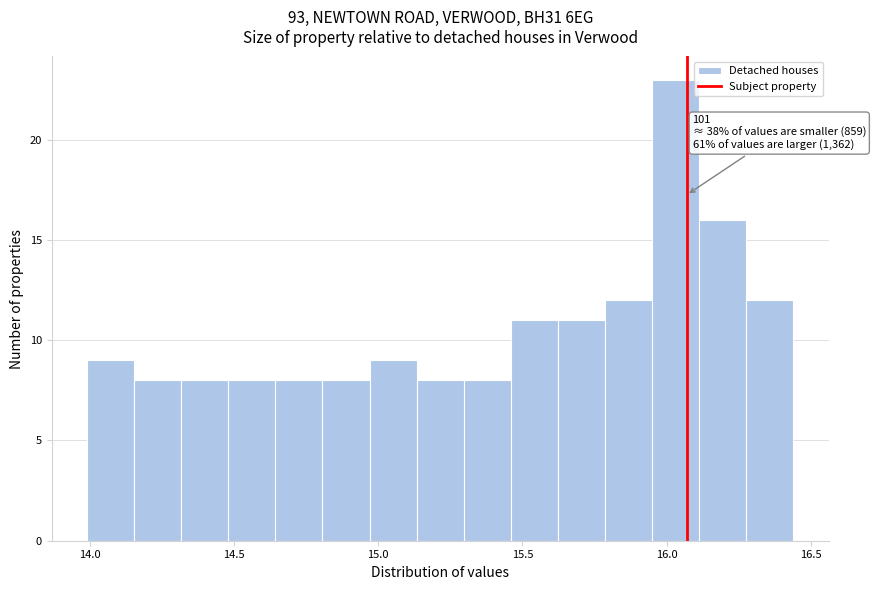

Read against the x-axis, roughly where is the centre of the tallest bar?

16.05